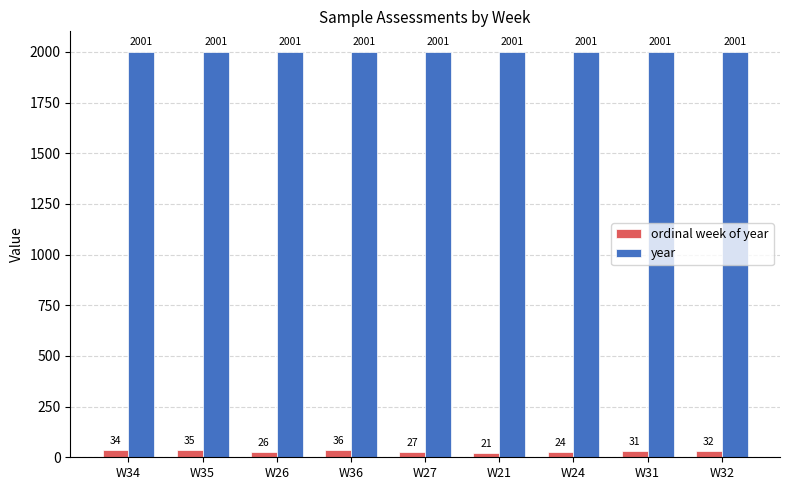

At which label does ordinal week of year reach its minimum?

W21